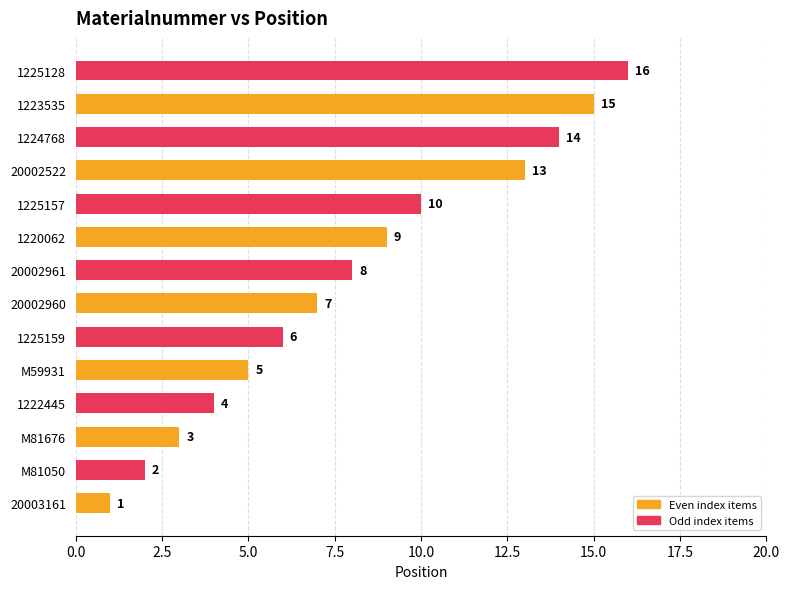

What is the greatest value displayed?

16